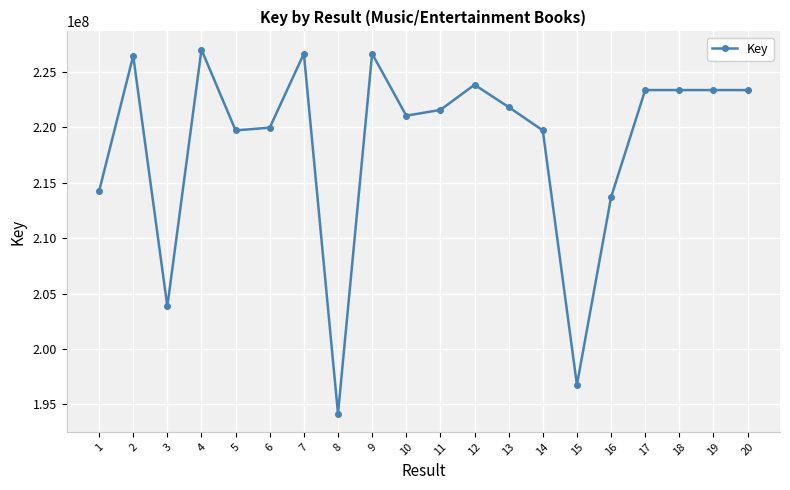

What value does the data have at 3, to the nearest 50?

203836650